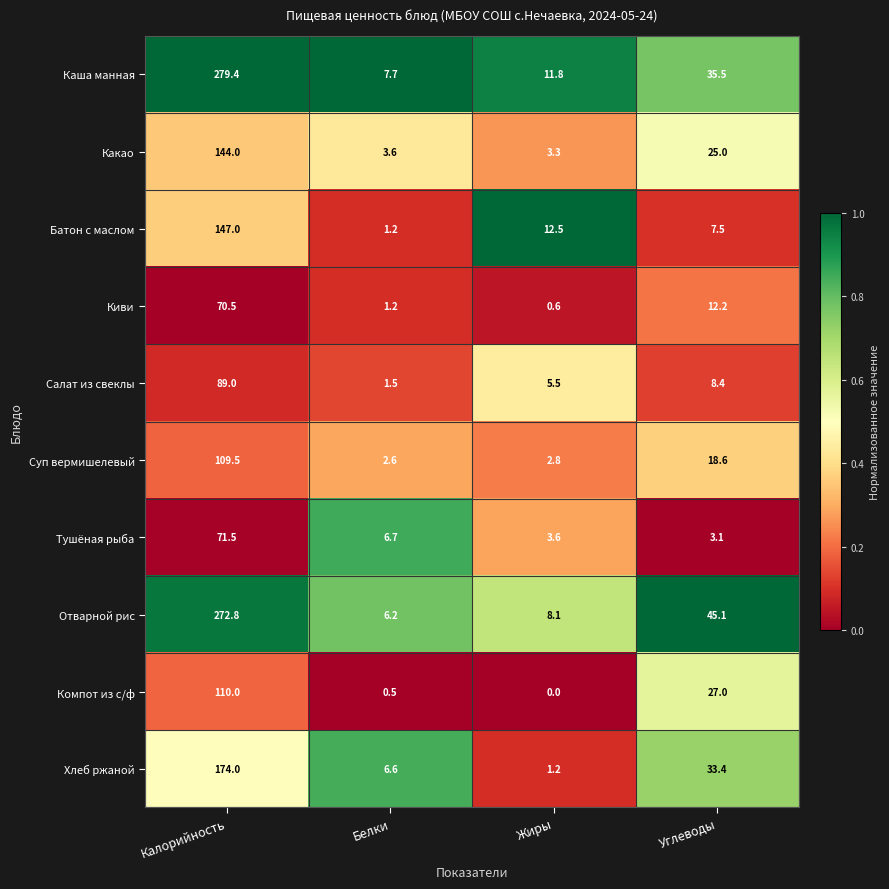

Which series has the largest total across all categories?

Каша манная